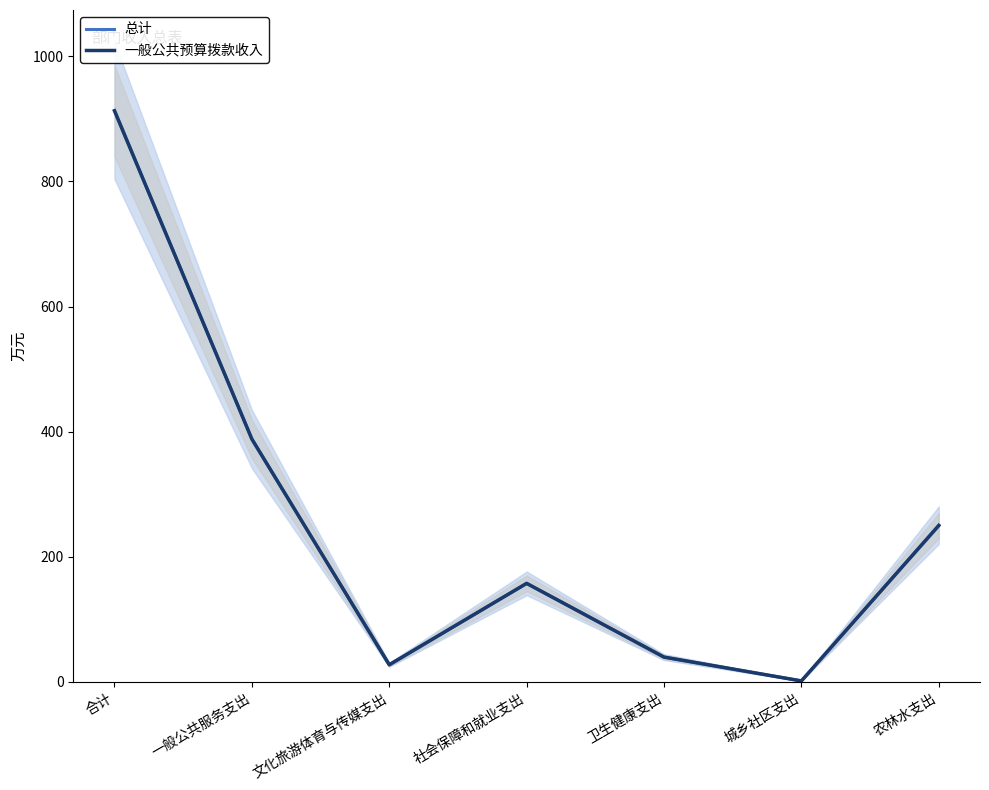

Is it true that 一般公共预算拨款收入 equals 117.6 at 农林水支出?

False